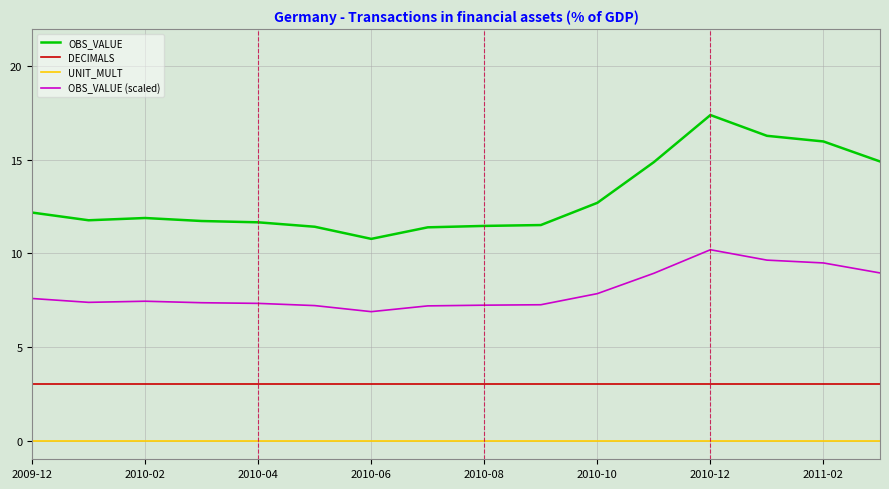

Rank the series by their average value, from lowest to highest.

UNIT_MULT, DECIMALS, OBS_VALUE (scaled), OBS_VALUE